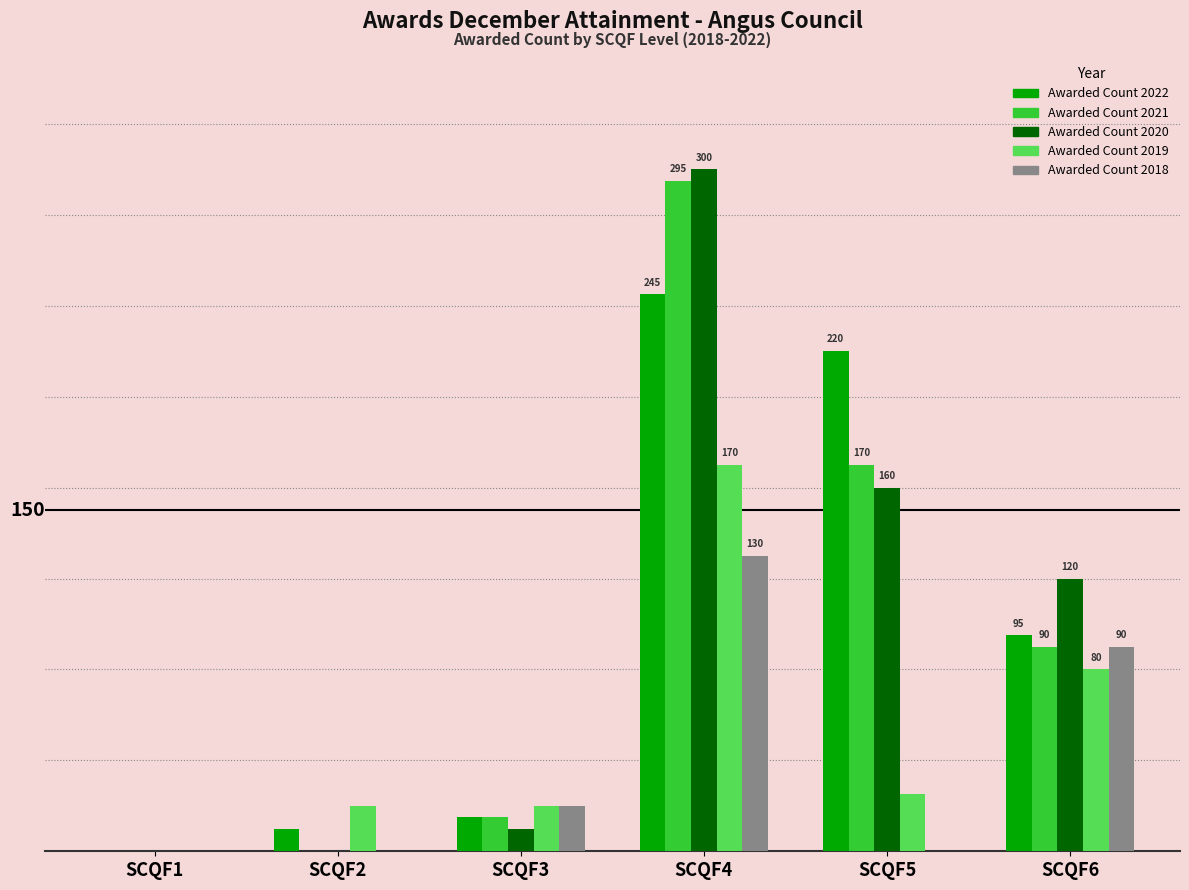

What is the average value of the Awarded Count 2022 series?

98